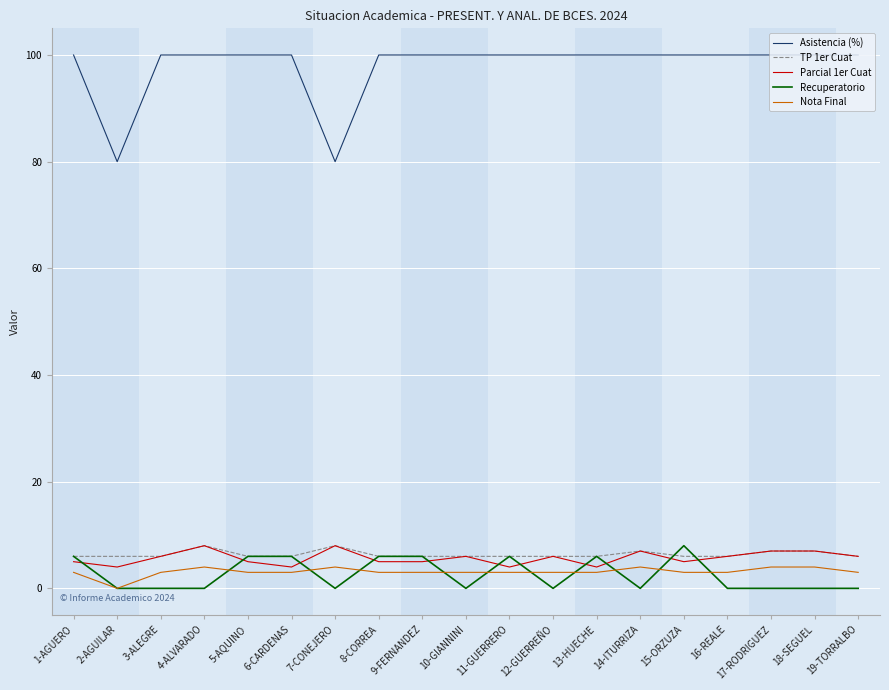

The value of Recuperatorio at 17-RODRIGUEZ is 0. True or false?

True